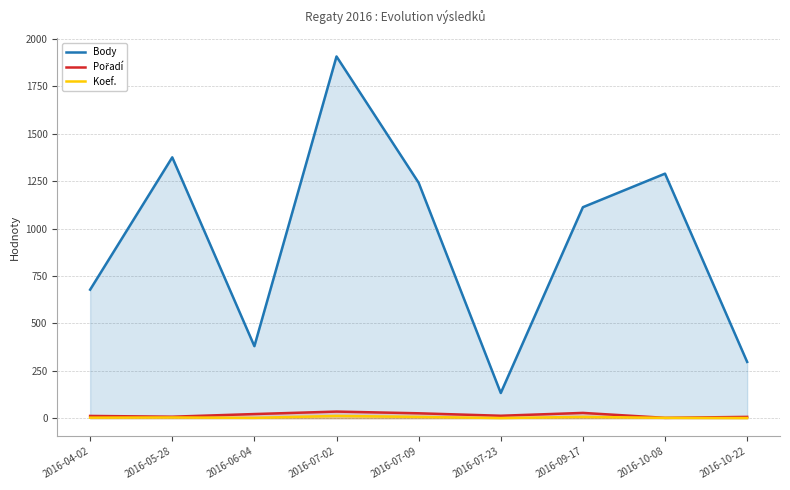

What position from the right is 2016-10-22?

1